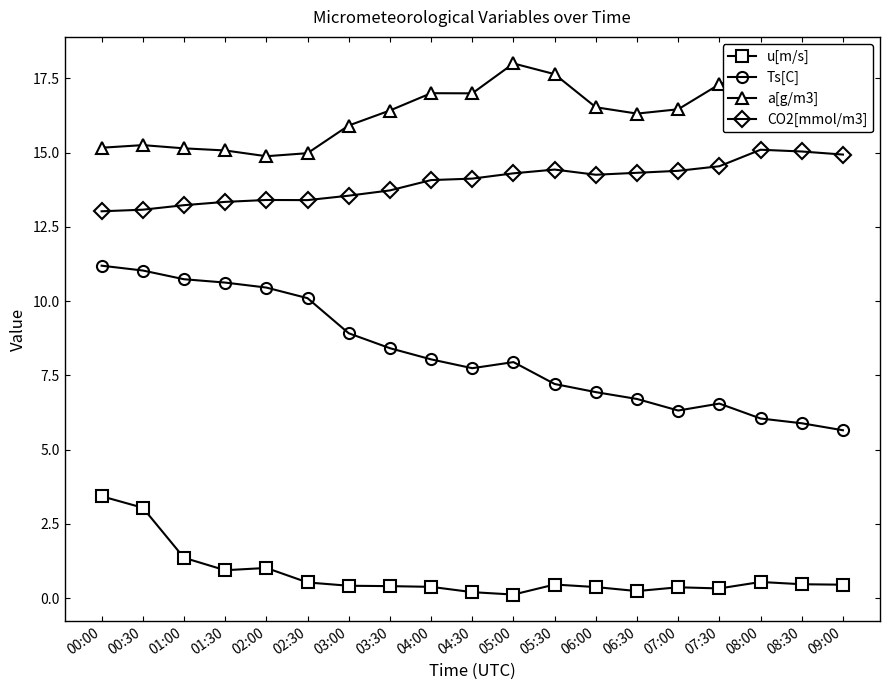

Which category has the highest value in the CO2[mmol/m3] series?

08:00